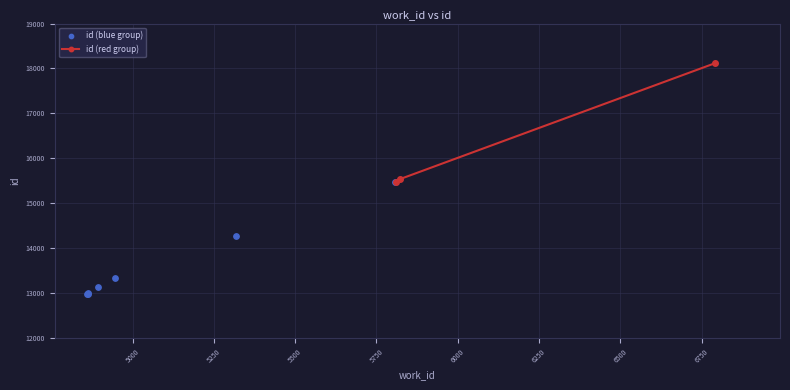

What is the change in value from 5811 to 6791?

+2633